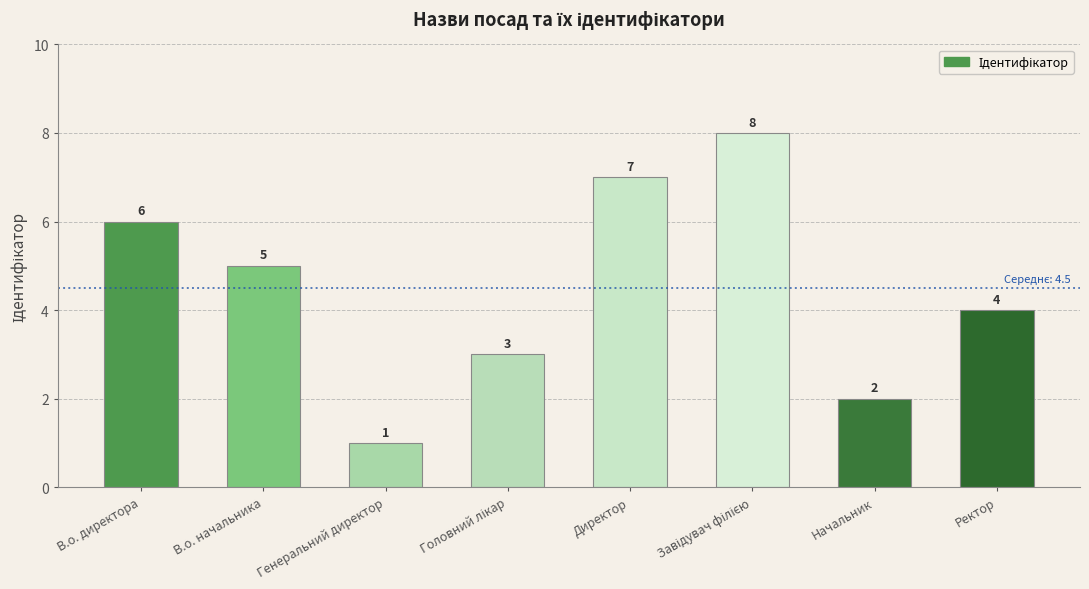

What is the difference between the maximum and minimum values?

7